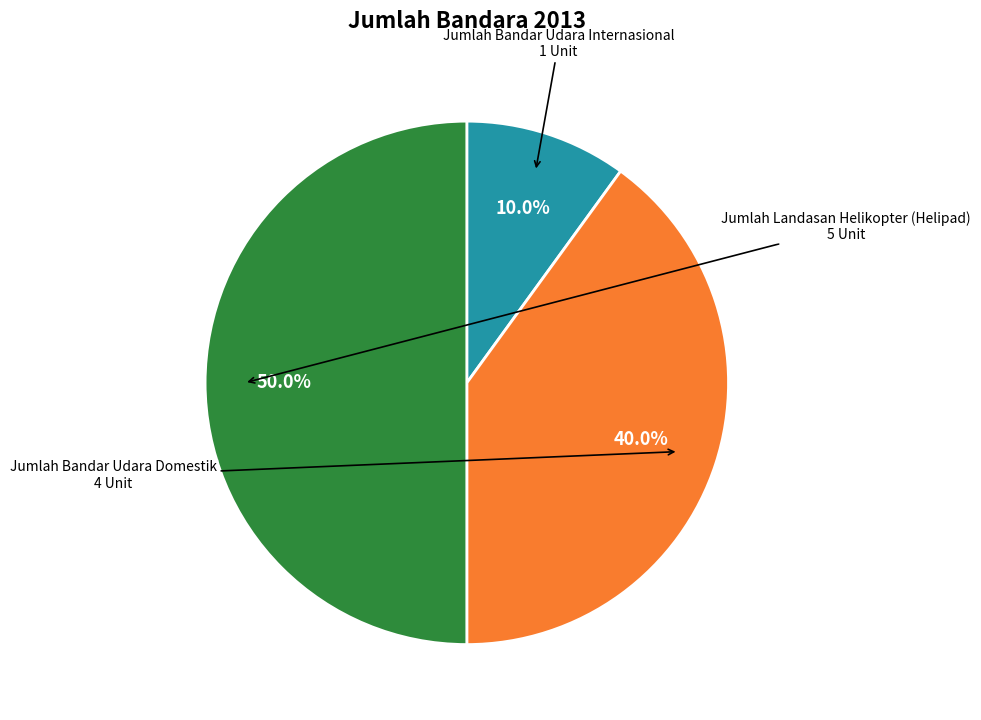

To the nearest percent, what is the average slice percentage?

33%